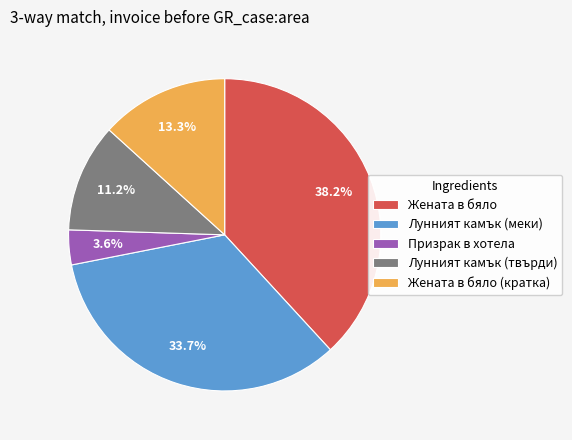

Rank the categories by value from lowest to highest.

Призрак в хотела, Лунният камък (твърди), Жената в бяло (кратка), Лунният камък (меки), Жената в бяло